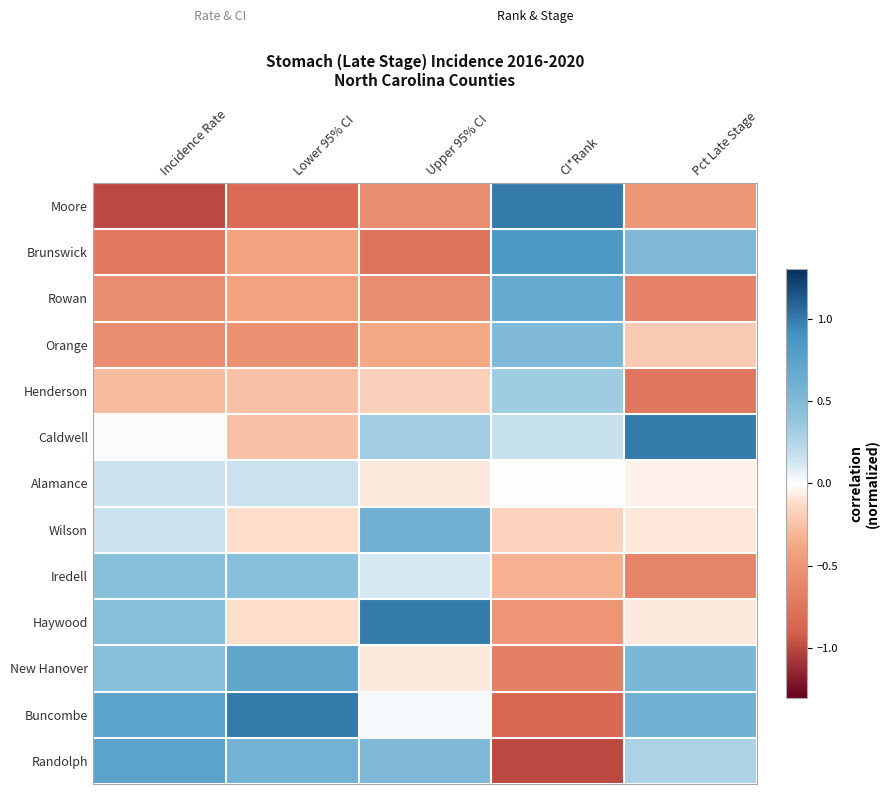

Reading right to left, what are all the values shown in this chart?

Moore: Pct Late Stage=-0.5	CI*Rank=1.0	Upper 95% CI=-0.6	Lower 95% CI=-0.8	Incidence Rate=-1.0
Brunswick: Pct Late Stage=0.5	CI*Rank=0.8	Upper 95% CI=-0.8	Lower 95% CI=-0.4	Incidence Rate=-0.7
Rowan: Pct Late Stage=-0.6	CI*Rank=0.7	Upper 95% CI=-0.6	Lower 95% CI=-0.4	Incidence Rate=-0.6
Orange: Pct Late Stage=-0.2	CI*Rank=0.5	Upper 95% CI=-0.4	Lower 95% CI=-0.5	Incidence Rate=-0.6
Henderson: Pct Late Stage=-0.7	CI*Rank=0.3	Upper 95% CI=-0.2	Lower 95% CI=-0.3	Incidence Rate=-0.3
Caldwell: Pct Late Stage=1.0	CI*Rank=0.2	Upper 95% CI=0.3	Lower 95% CI=-0.3	Incidence Rate=0.0
Alamance: Pct Late Stage=-0.1	CI*Rank=0.0	Upper 95% CI=-0.1	Lower 95% CI=0.2	Incidence Rate=0.2
Wilson: Pct Late Stage=-0.1	CI*Rank=-0.2	Upper 95% CI=0.6	Lower 95% CI=-0.1	Incidence Rate=0.2
Iredell: Pct Late Stage=-0.6	CI*Rank=-0.3	Upper 95% CI=0.1	Lower 95% CI=0.4	Incidence Rate=0.4
Haywood: Pct Late Stage=-0.1	CI*Rank=-0.5	Upper 95% CI=1.0	Lower 95% CI=-0.1	Incidence Rate=0.4
New Hanover: Pct Late Stage=0.5	CI*Rank=-0.7	Upper 95% CI=-0.1	Lower 95% CI=0.7	Incidence Rate=0.4
Buncombe: Pct Late Stage=0.6	CI*Rank=-0.8	Upper 95% CI=0.0	Lower 95% CI=1.0	Incidence Rate=0.7
Randolph: Pct Late Stage=0.3	CI*Rank=-1.0	Upper 95% CI=0.5	Lower 95% CI=0.6	Incidence Rate=0.7